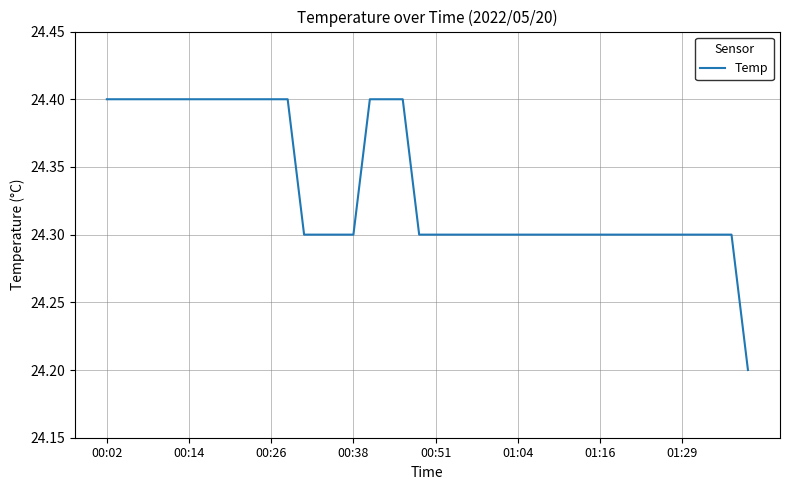

What is the smallest value displayed?

24.2